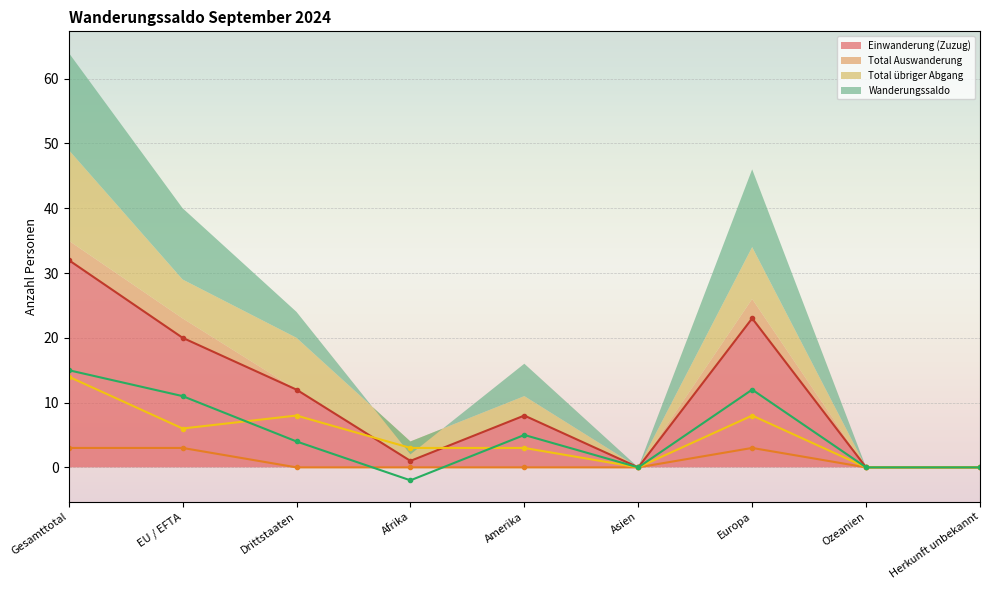

Reading left to right, list all the values displayed in this chart.

Einwanderung (Zuzug): 32	20	12	1	8	0	23	0	0
Total Auswanderung: 3	3	0	0	0	0	3	0	0
Total übriger Abgang: 14	6	8	3	3	0	8	0	0
Wanderungssaldo: 15	11	4	-2	5	0	12	0	0